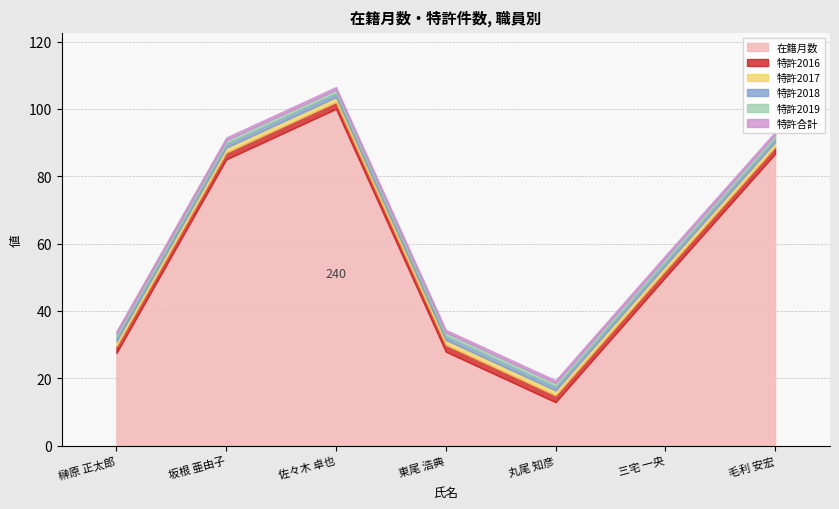

Which series has the largest total across all categories?

在籍月数